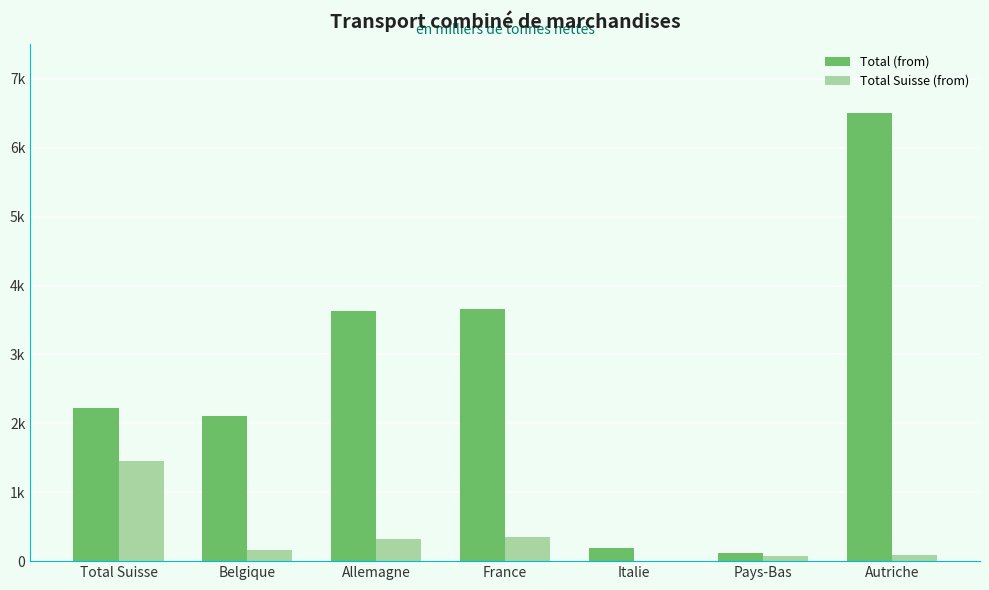

What is the sum of the Total Suisse (from) values at Total Suisse and Belgique?

1627.1